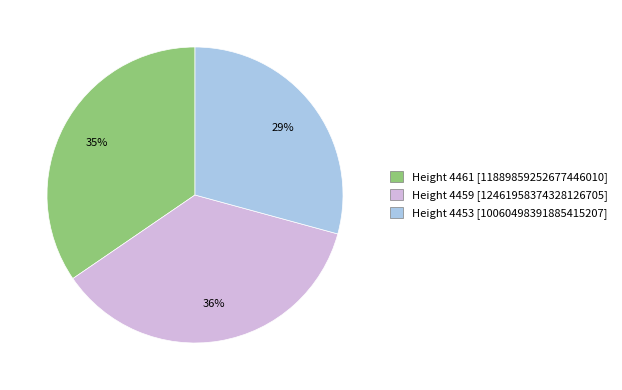

Which category has the biggest portion of the pie?

Height 4459 [12461958374328126705]